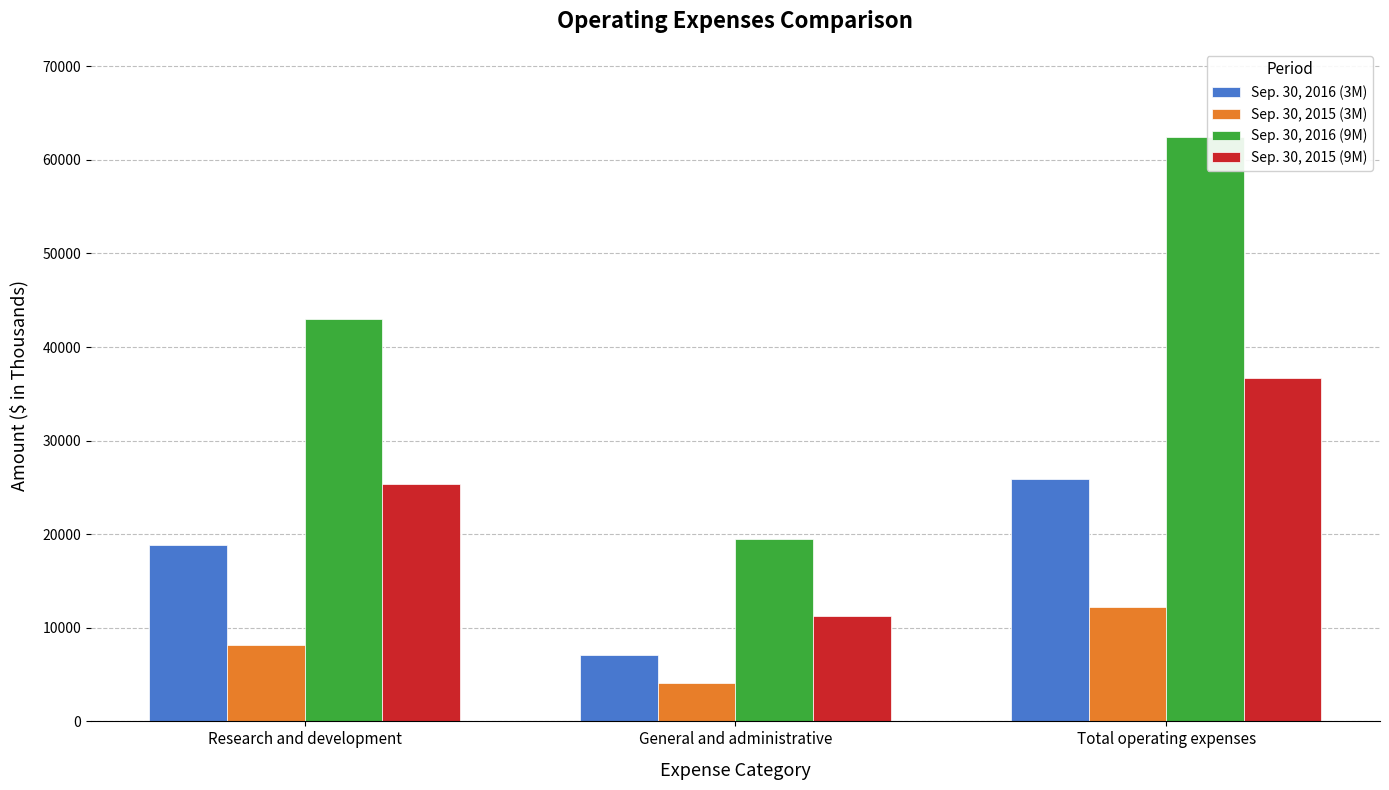

What is the sum of all Sep. 30, 2015 (3M) values?

24518